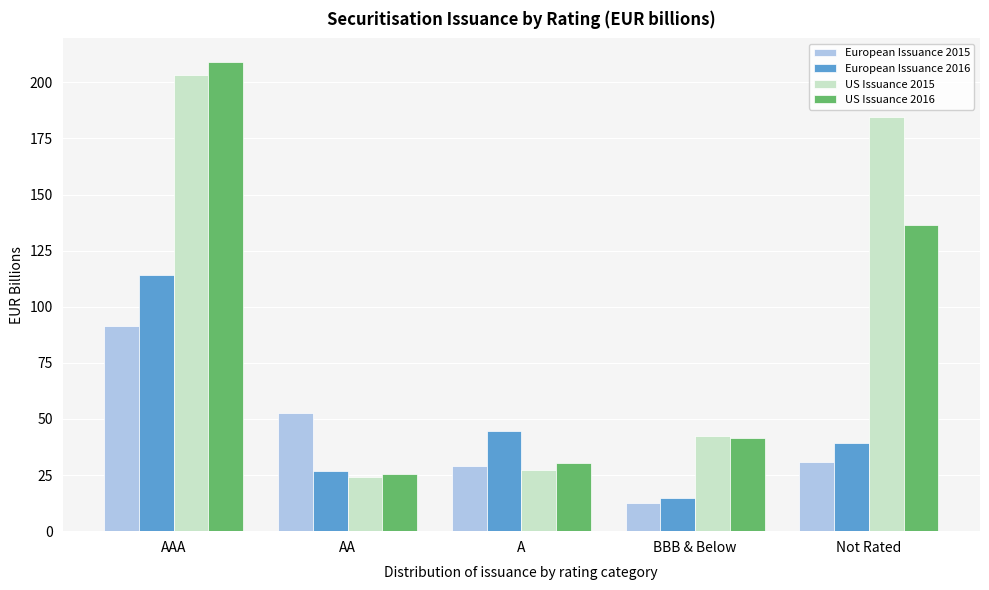

Reading left to right, transcribe all the data shown in this chart.

European Issuance 2015: AAA=91.5	AA=52.8	A=29.1	BBB & Below=12.6	Not Rated=30.7
European Issuance 2016: AAA=114.1	AA=26.7	A=44.8	BBB & Below=14.7	Not Rated=39.3
US Issuance 2015: AAA=203.1	AA=24.2	A=27.5	BBB & Below=42.2	Not Rated=184.4
US Issuance 2016: AAA=209.1	AA=25.6	A=30.4	BBB & Below=41.7	Not Rated=136.7